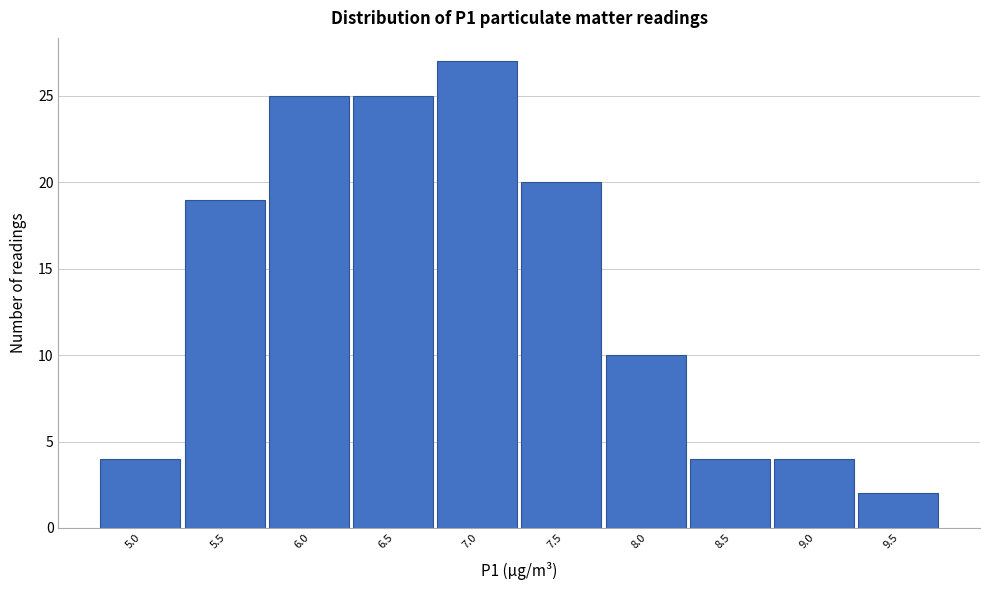

Reading left to right, what are all the values shown in this chart?

4	19	25	25	27	20	10	4	4	2